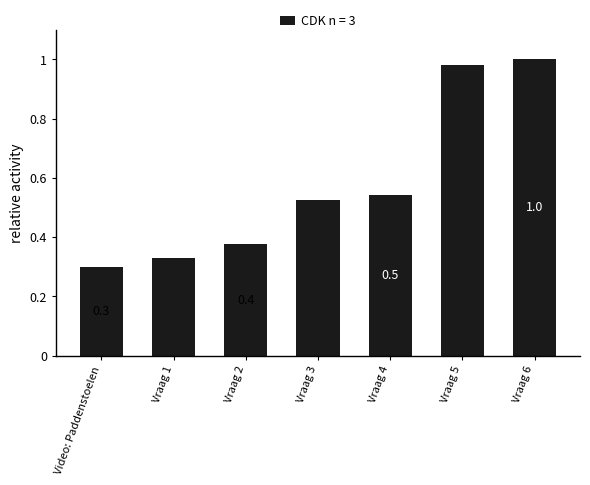

What is the sum of all values?

4.1